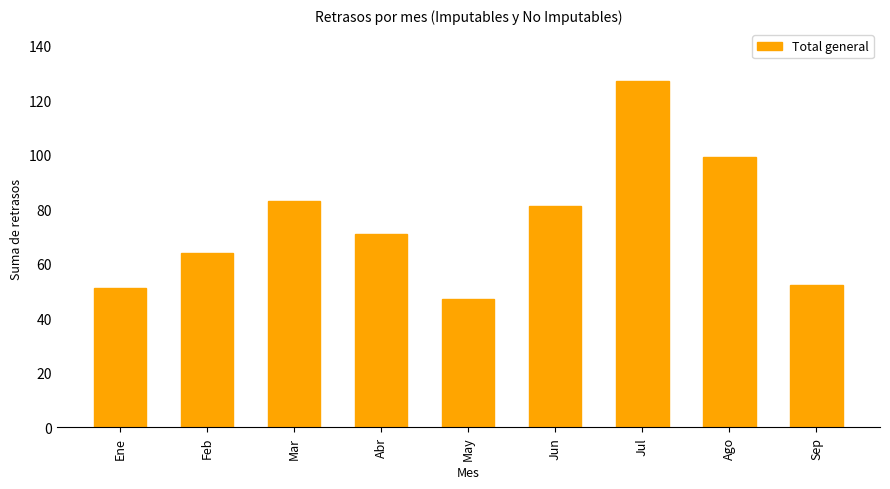

Is it true that the value at Ago is 68?

False